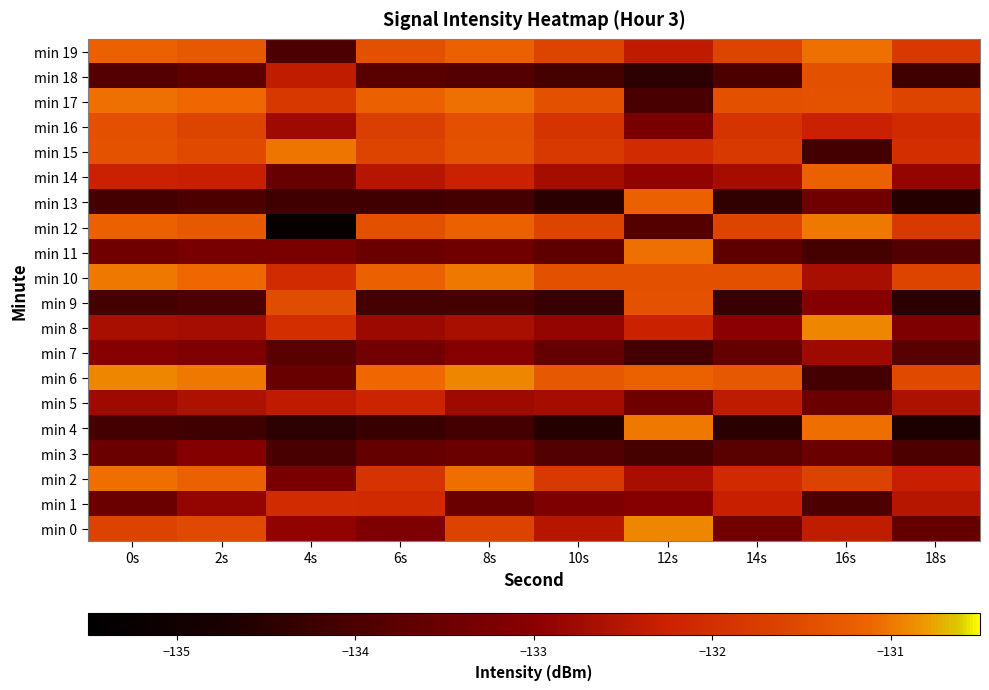

Reading left to right, extract all data points from this chart.

min 0: 0s=-131.6	2s=-131.5	4s=-132.9	6s=-133.2	8s=-131.6	10s=-132.5	12s=-130.9	14s=-133.4	16s=-132.4	18s=-133.6
min 1: 0s=-133.5	2s=-132.9	4s=-132.0	6s=-132.1	8s=-133.5	10s=-133.2	12s=-133.0	14s=-132.3	16s=-134.0	18s=-132.5
min 2: 0s=-131.1	2s=-131.2	4s=-133.3	6s=-131.9	8s=-131.1	10s=-131.8	12s=-132.7	14s=-132.1	16s=-131.6	18s=-132.3
min 3: 0s=-133.5	2s=-133.1	4s=-134.1	6s=-133.6	8s=-133.5	10s=-133.9	12s=-134.1	14s=-133.8	16s=-133.5	18s=-134.0
min 4: 0s=-134.1	2s=-134.2	4s=-134.5	6s=-134.3	8s=-134.1	10s=-134.6	12s=-131.0	14s=-134.5	16s=-131.1	18s=-134.7
min 5: 0s=-132.8	2s=-132.6	4s=-132.4	6s=-132.2	8s=-132.8	10s=-132.7	12s=-133.4	14s=-132.4	16s=-133.5	18s=-132.6
min 6: 0s=-130.9	2s=-131.0	4s=-133.5	6s=-131.1	8s=-130.9	10s=-131.3	12s=-131.2	14s=-131.3	16s=-134.1	18s=-131.5
min 7: 0s=-133.0	2s=-133.2	4s=-133.8	6s=-133.4	8s=-133.0	10s=-133.6	12s=-134.1	14s=-133.6	16s=-132.8	18s=-133.8
min 8: 0s=-132.7	2s=-132.7	4s=-132.0	6s=-132.8	8s=-132.7	10s=-132.9	12s=-132.3	14s=-133.0	16s=-130.9	18s=-133.2
min 9: 0s=-134.1	2s=-134.0	4s=-131.5	6s=-134.1	8s=-134.1	10s=-134.3	12s=-131.4	14s=-134.3	16s=-133.0	18s=-134.5
min 10: 0s=-131.0	2s=-131.1	4s=-132.1	6s=-131.2	8s=-131.0	10s=-131.4	12s=-131.4	14s=-131.4	16s=-132.7	18s=-131.6
min 11: 0s=-133.4	2s=-133.3	4s=-133.3	6s=-133.5	8s=-133.4	10s=-133.7	12s=-131.0	14s=-133.7	16s=-134.1	18s=-133.9
min 12: 0s=-131.2	2s=-131.3	4s=-135.3	6s=-131.4	8s=-131.2	10s=-131.6	12s=-133.9	14s=-131.6	16s=-131.0	18s=-131.8
min 13: 0s=-134.1	2s=-134.0	4s=-134.2	6s=-134.2	8s=-134.1	10s=-134.5	12s=-131.2	14s=-134.4	16s=-133.4	18s=-134.6
min 14: 0s=-132.3	2s=-132.3	4s=-133.6	6s=-132.5	8s=-132.3	10s=-132.7	12s=-132.9	14s=-132.7	16s=-131.2	18s=-132.9
min 15: 0s=-131.4	2s=-131.5	4s=-131.0	6s=-131.6	8s=-131.4	10s=-131.8	12s=-132.0	14s=-131.8	16s=-134.1	18s=-132.0
min 16: 0s=-131.4	2s=-131.6	4s=-132.8	6s=-131.7	8s=-131.4	10s=-131.9	12s=-133.3	14s=-131.9	16s=-132.3	18s=-132.1
min 17: 0s=-131.0	2s=-131.1	4s=-131.8	6s=-131.2	8s=-131.0	10s=-131.4	12s=-134.1	14s=-131.4	16s=-131.4	18s=-131.6
min 18: 0s=-133.9	2s=-133.7	4s=-132.4	6s=-133.8	8s=-133.9	10s=-134.1	12s=-134.5	14s=-134.0	16s=-131.4	18s=-134.2
min 19: 0s=-131.2	2s=-131.3	4s=-134.0	6s=-131.4	8s=-131.2	10s=-131.6	12s=-132.4	14s=-131.6	16s=-131.0	18s=-131.8